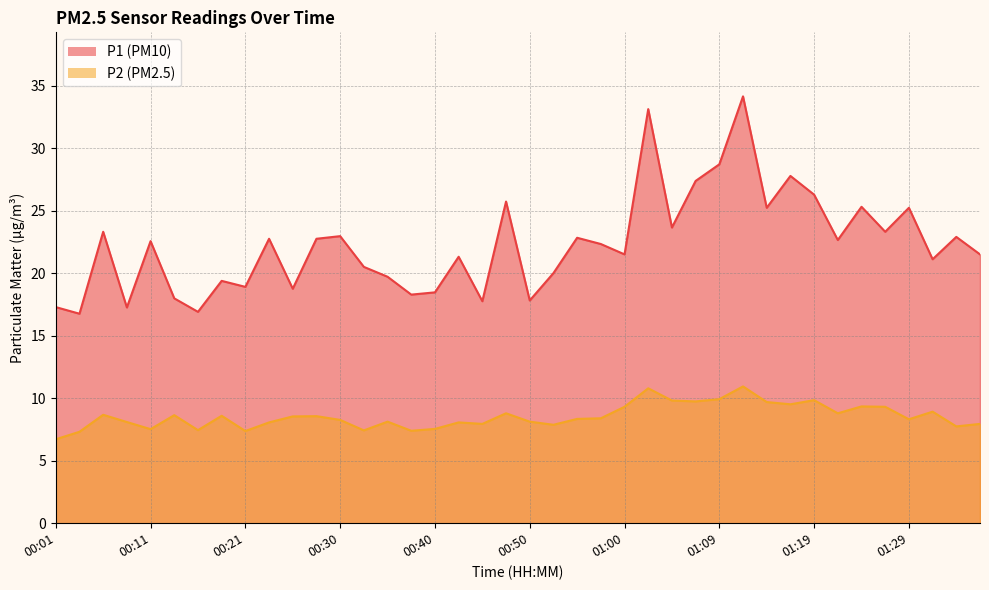

What is the spread (max minus min) of values at 00:30?

14.7